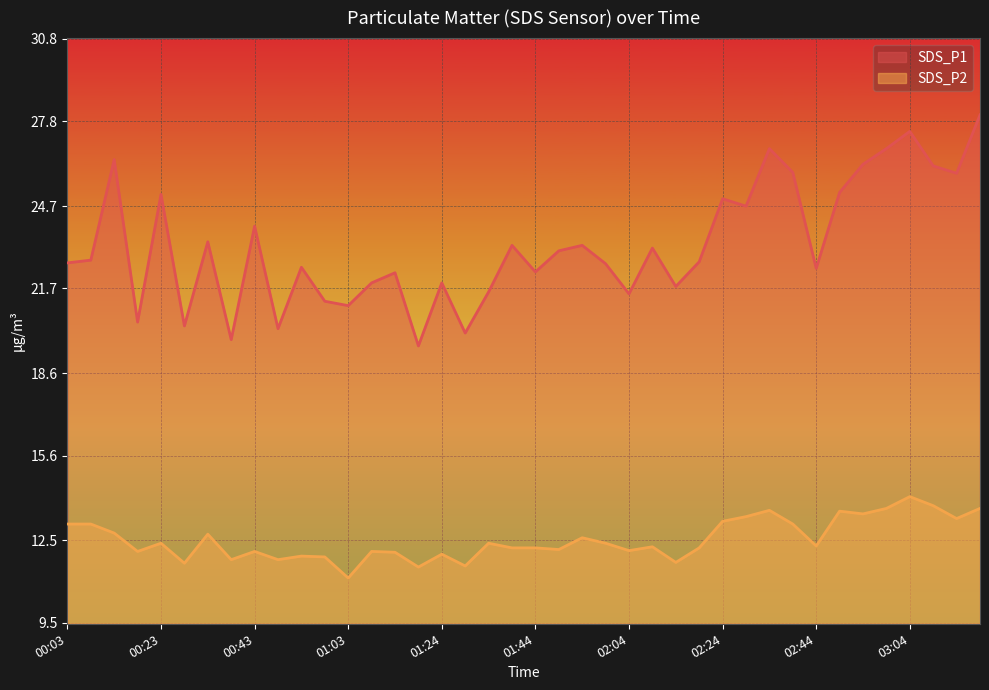

Reading right to left, transcribe all the data shown in this chart.

SDS_P1: 03:20=28.0	03:15=25.9	03:10=26.2	03:04=27.4	02:59=26.8	02:54=26.2	02:49=25.2	02:44=22.4	02:39=25.9	02:34=26.8	02:29=24.7	02:24=25.0	02:19=22.7	02:14=21.8	02:09=23.2	02:04=21.5	01:59=22.6	01:54=23.3	01:49=23.1	01:44=22.3	01:39=23.3	01:34=21.6	01:29=20.1	01:24=21.9	01:19=19.6	01:14=22.3	01:08=21.9	01:03=21.1	00:58=21.2	00:53=22.5	00:48=20.2	00:43=24.0	00:38=19.8	00:33=23.4	00:28=20.3	00:23=25.1	00:18=20.5	00:13=26.4	00:08=22.7	00:03=22.6
SDS_P2: 03:20=13.7	03:15=13.3	03:10=13.8	03:04=14.1	02:59=13.7	02:54=13.5	02:49=13.6	02:44=12.3	02:39=13.1	02:34=13.6	02:29=13.4	02:24=13.2	02:19=12.2	02:14=11.7	02:09=12.3	02:04=12.1	01:59=12.4	01:54=12.6	01:49=12.2	01:44=12.2	01:39=12.2	01:34=12.4	01:29=11.6	01:24=12.0	01:19=11.5	01:14=12.1	01:08=12.1	01:03=11.1	00:58=11.9	00:53=11.9	00:48=11.8	00:43=12.1	00:38=11.8	00:33=12.7	00:28=11.7	00:23=12.4	00:18=12.1	00:13=12.8	00:08=13.1	00:03=13.1